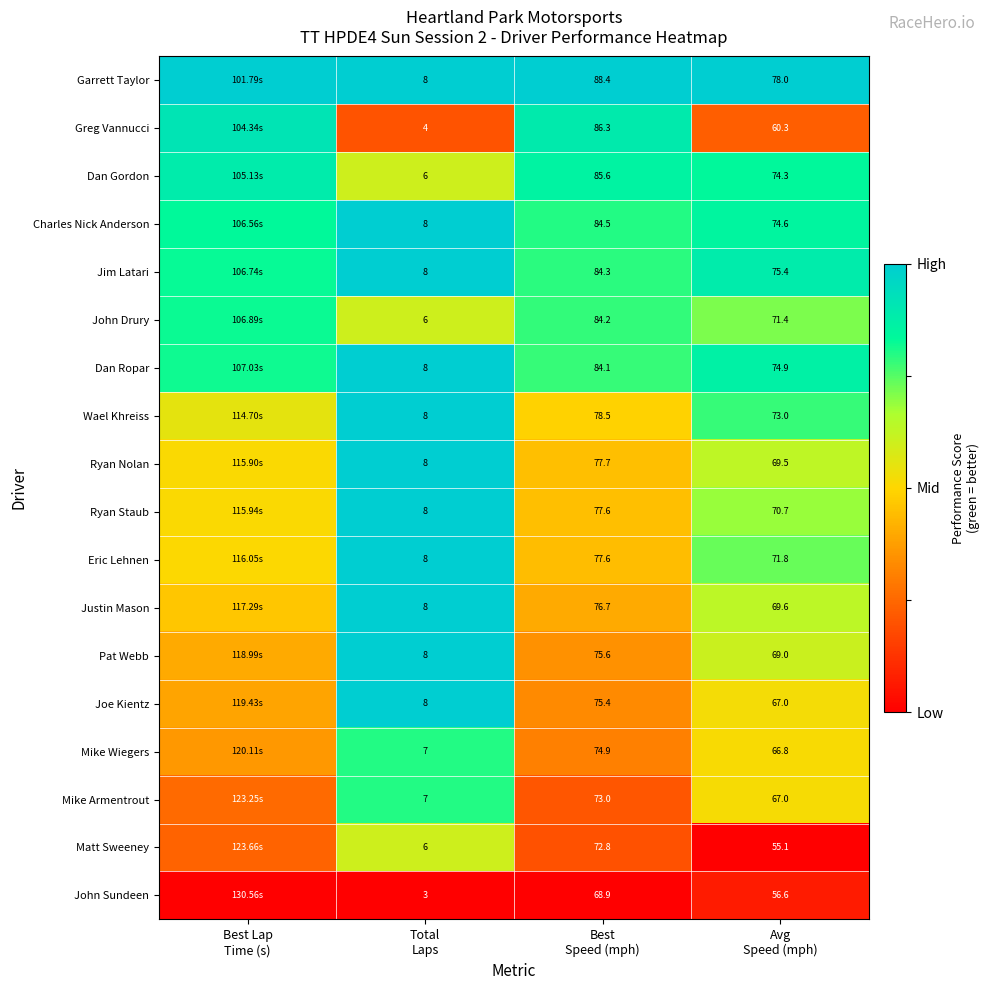

The value of Pat Webb at Avg Speed (mph) is 0.8. True or false?

False